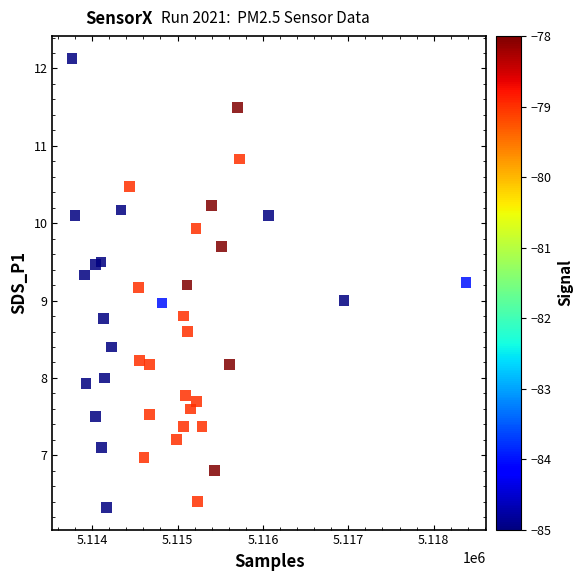

What is the range of X values (max minus min)?

4613.0